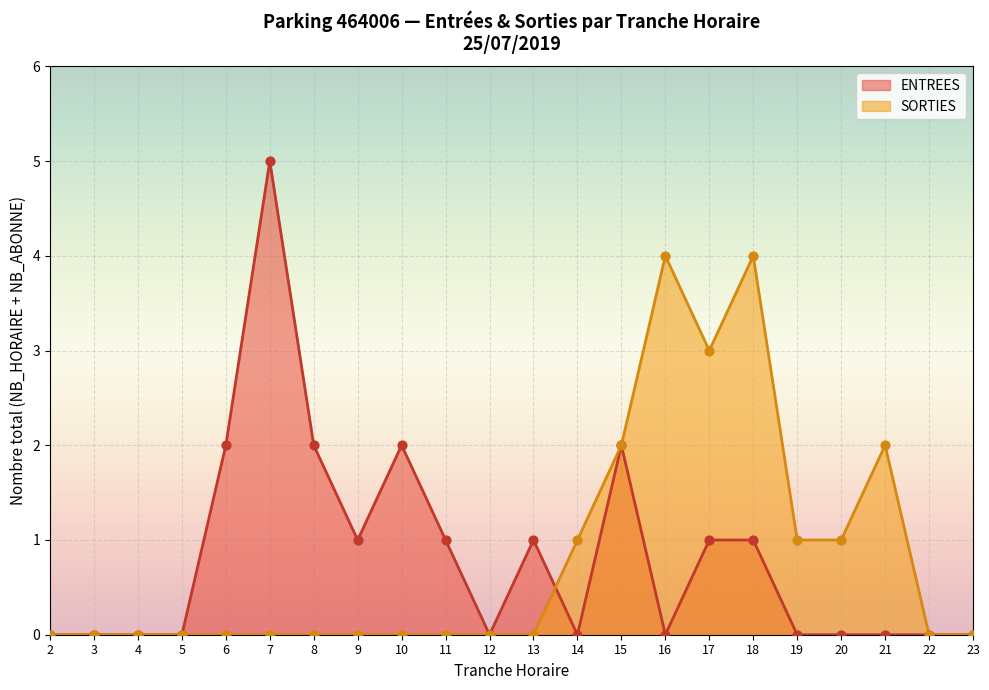

What is the total value across all series at 13?

1